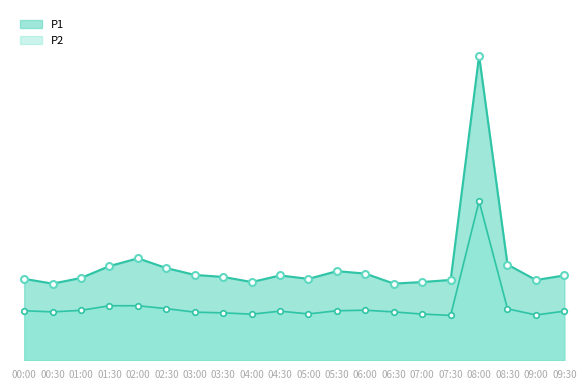

List the labels in order of P1 value, largest first.

08:00, 02:00, 08:30, 01:30, 02:30, 05:30, 06:00, 03:00, 04:30, 09:30, 03:30, 01:00, 00:00, 05:00, 07:30, 09:00, 04:00, 07:00, 00:30, 06:30